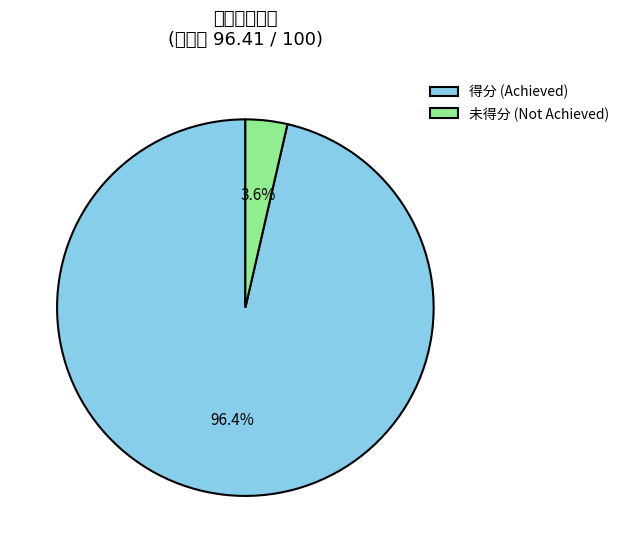

Is 未得分 (Not Achieved) the majority of the pie?

No